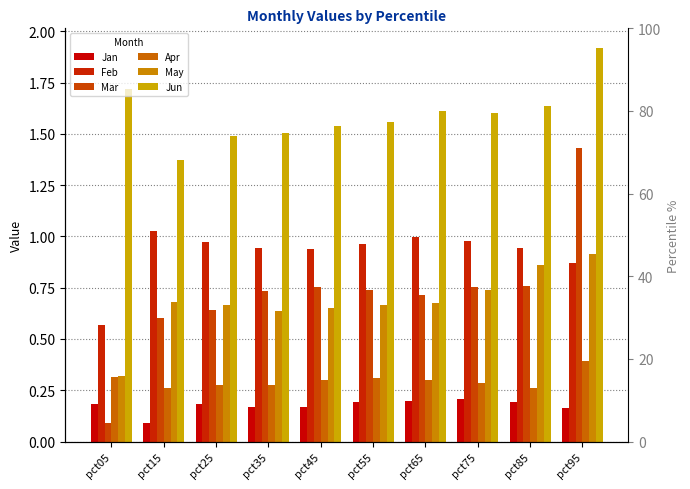

How many Jan values are between 0 and 1?

10